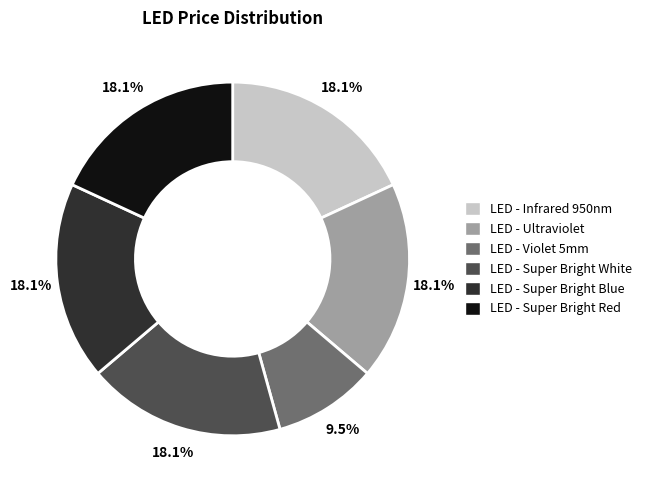

To the nearest percent, what percentage of the pie is LED - Super Bright Red?

18%